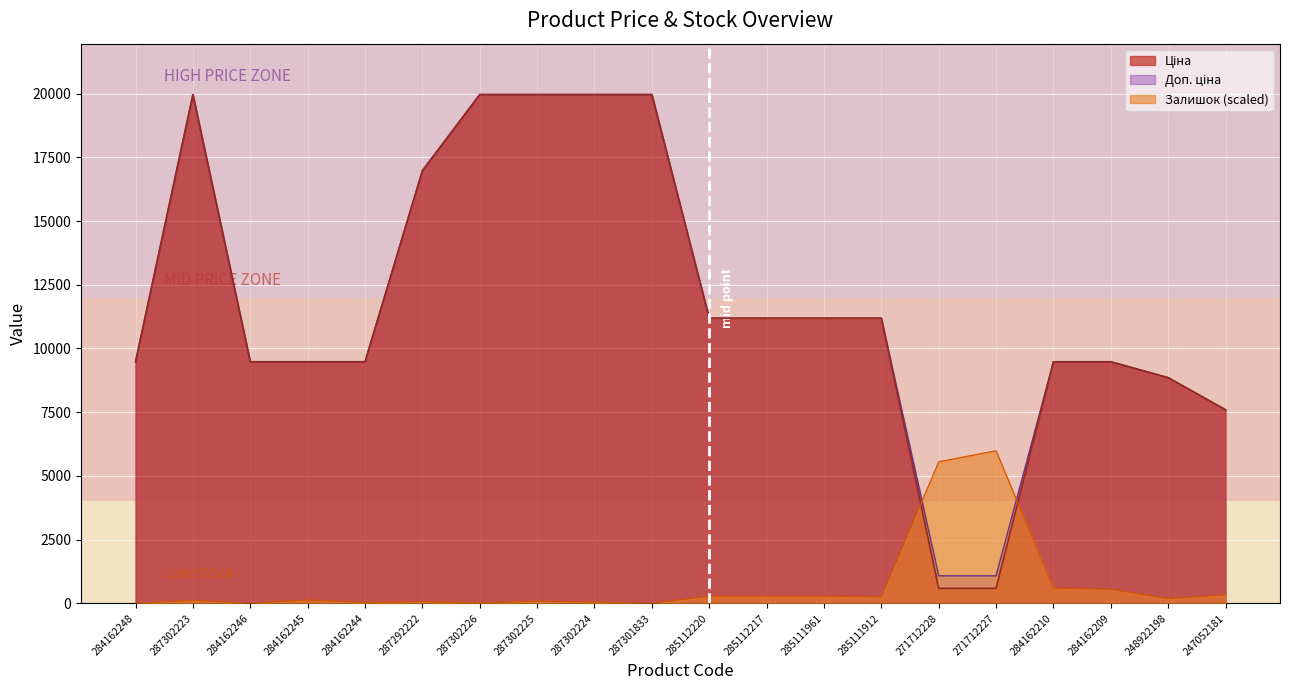

Read the Ціна value at 284162209.

9480.1